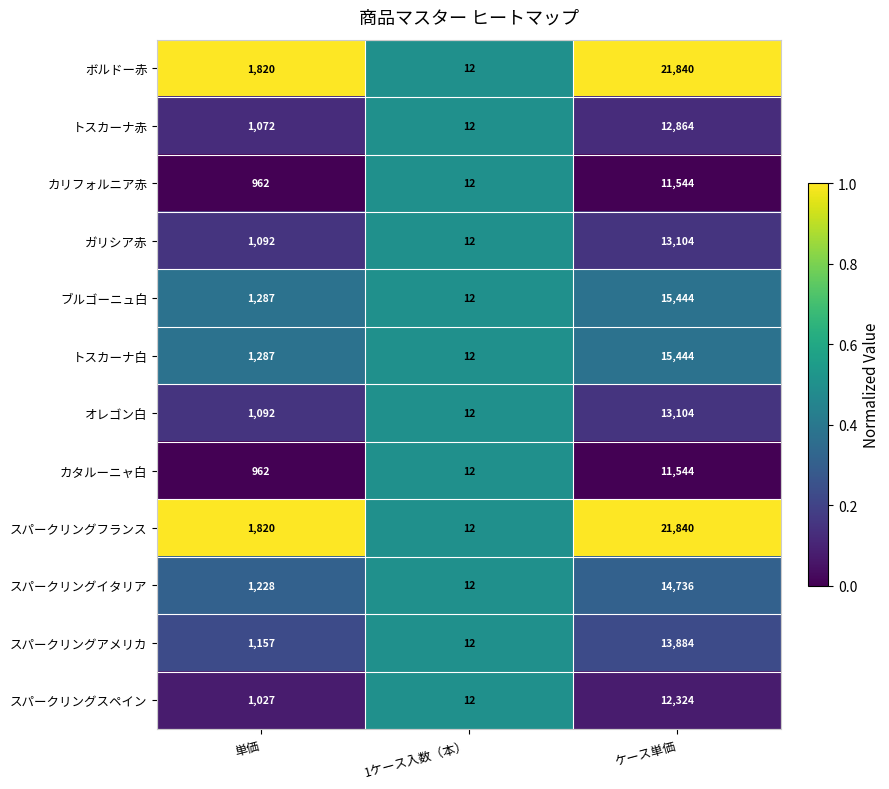

Is the value of ボルドー赤 at 単価 greater than the value of カリフォルニア赤 at 単価?

Yes